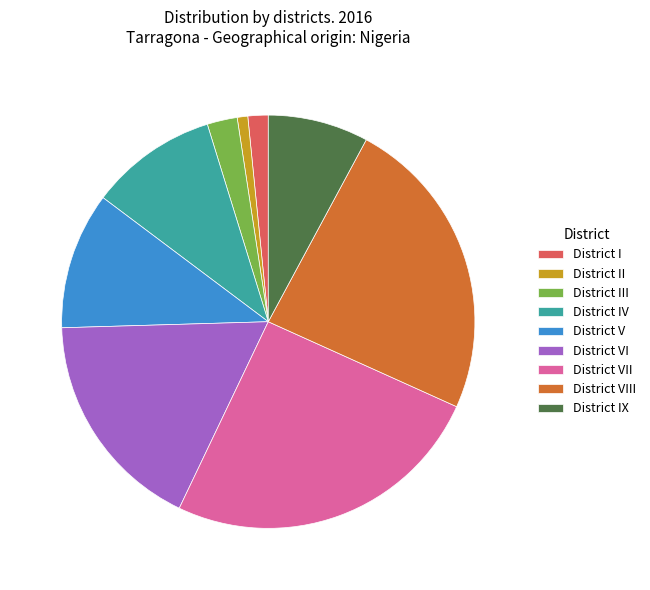

Between District VIII and District VI, which is larger?

District VIII